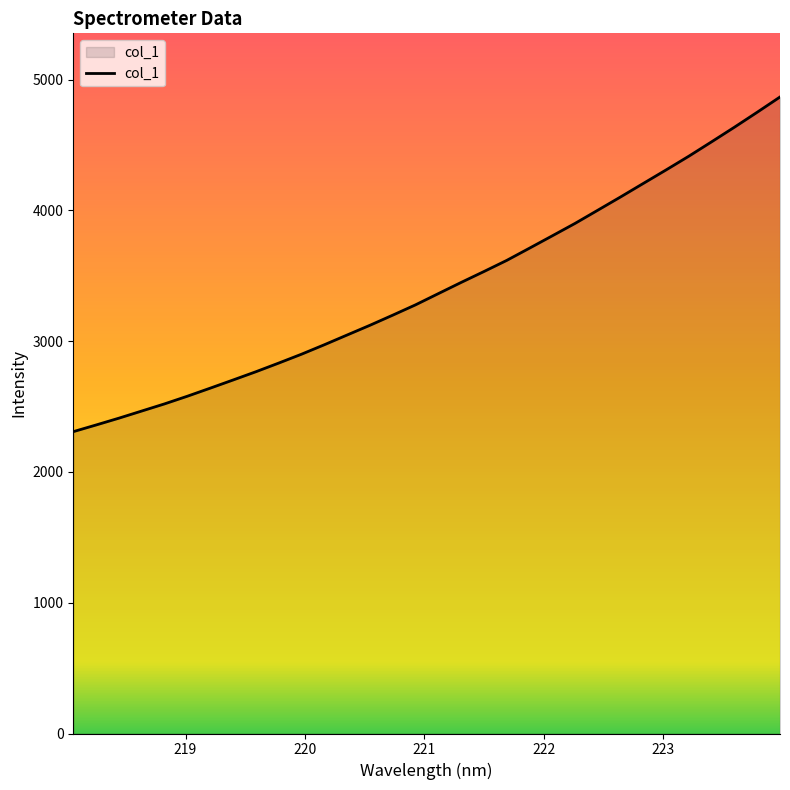

What is the difference between the maximum and minimum values?

2559.1